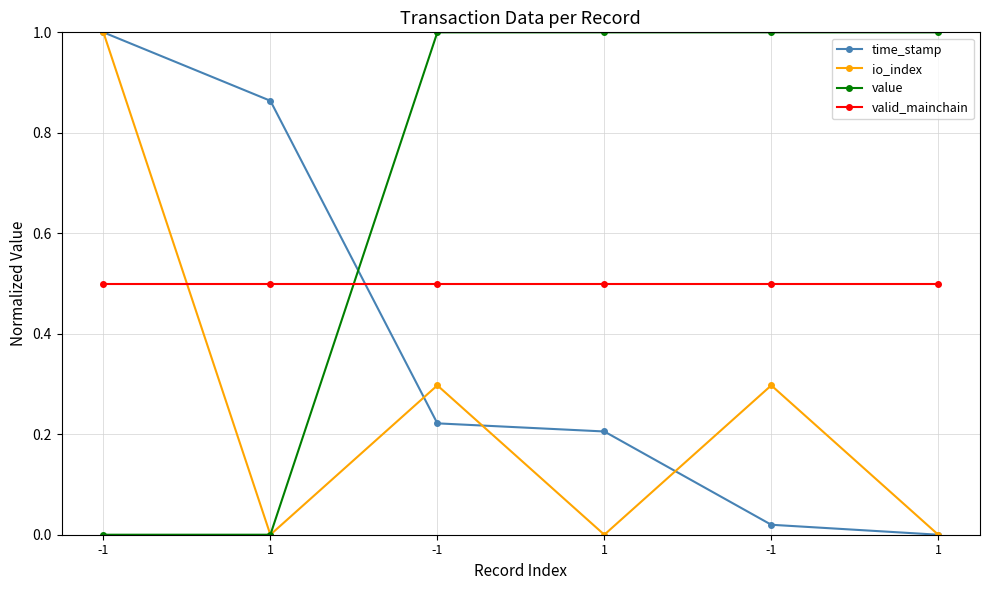

What is the difference between the highest and lowest values at -1?

1.0